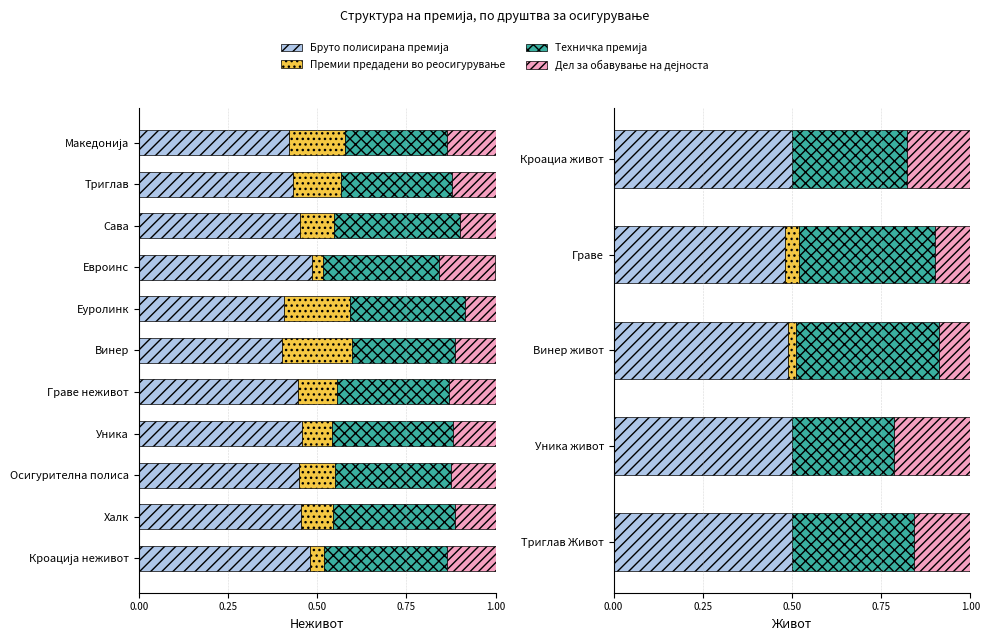

Count the number of data series in this chart.

4